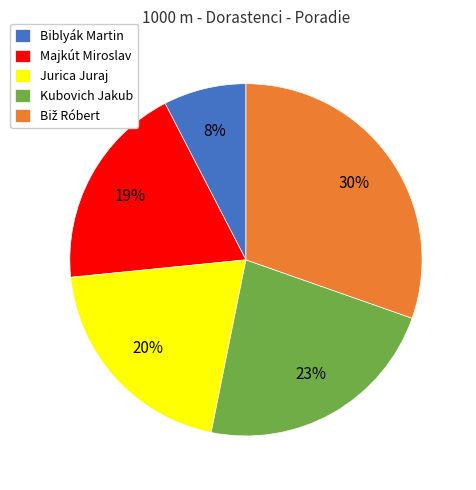

Is the sum of Jurica Juraj and Biblyák Martin greater than half?

No